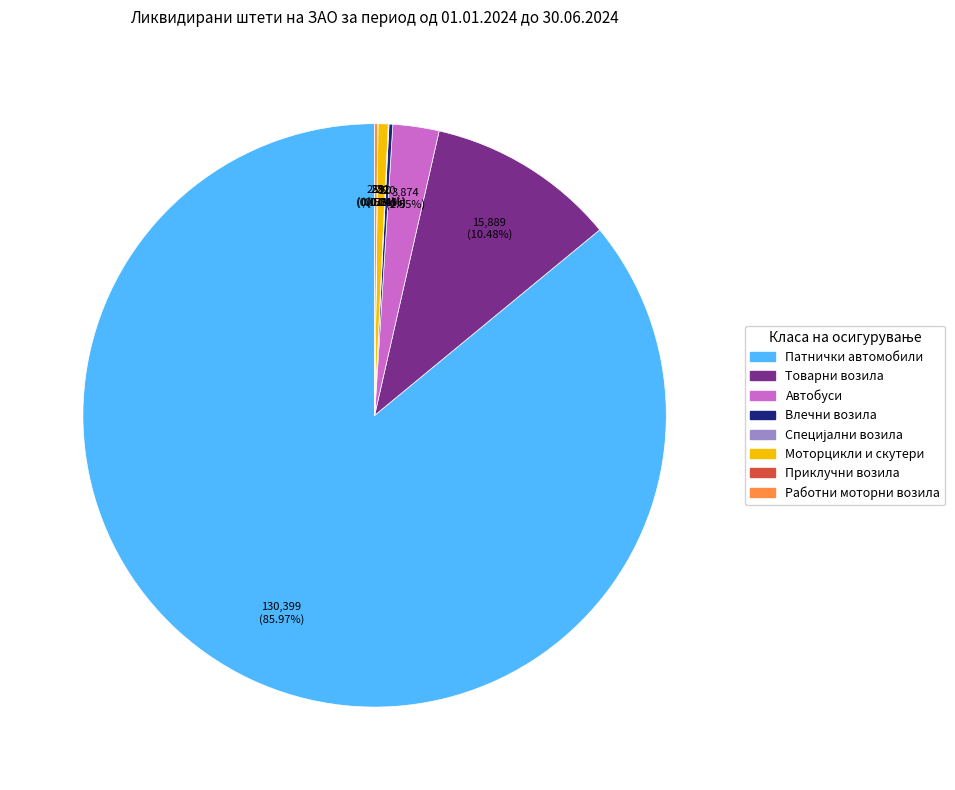

Which category has the biggest portion of the pie?

Патнички автомобили